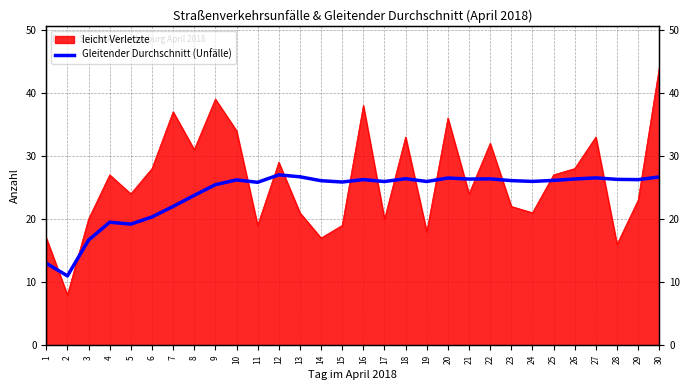

The value at 7 is 39.1. True or false?

False